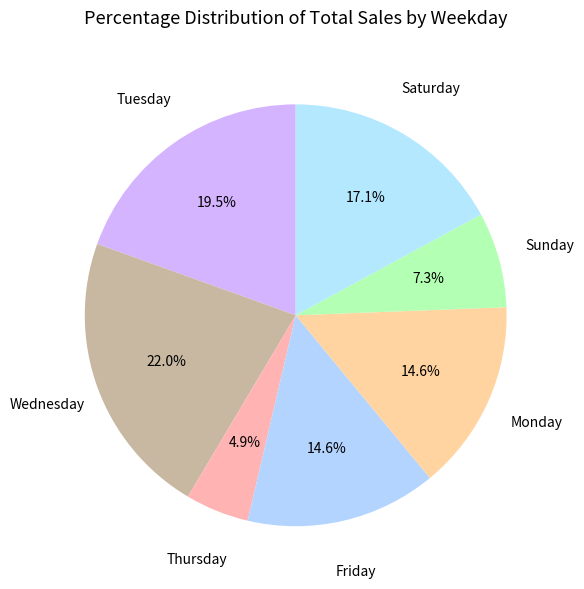

Do Friday and Monday together represent more than half of the pie?

No